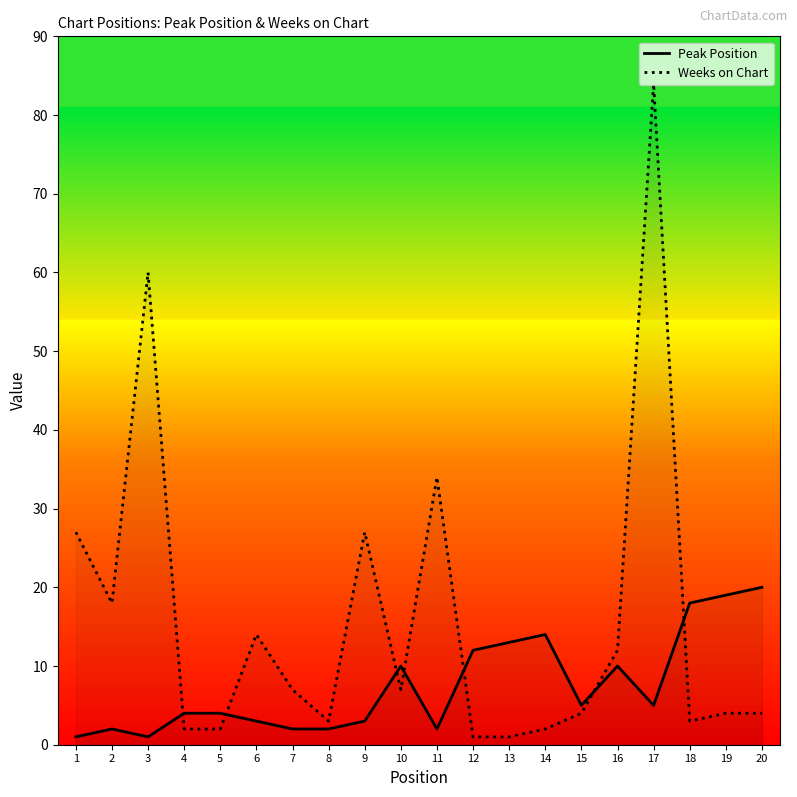

At which category does Peak Position reach its first local valley?

3